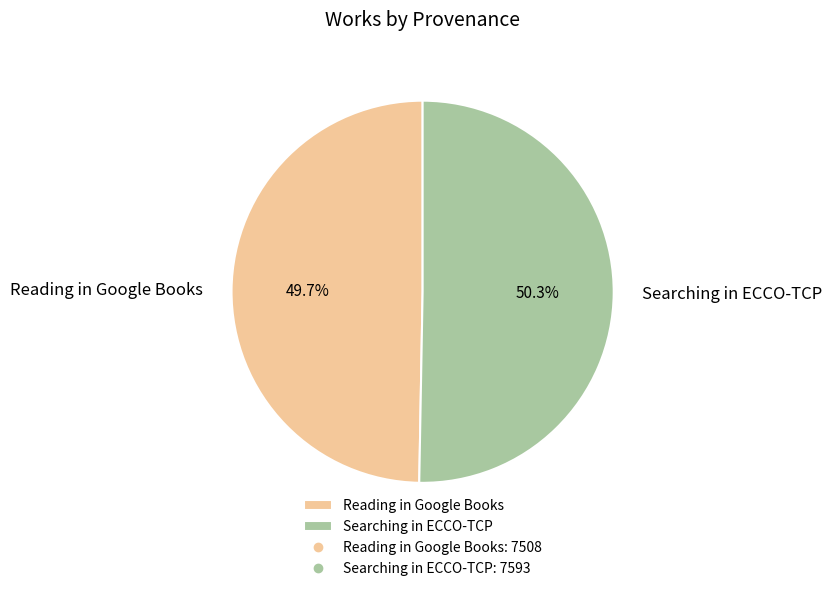

Do Searching in ECCO-TCP and Reading in Google Books together represent more than half of the pie?

Yes